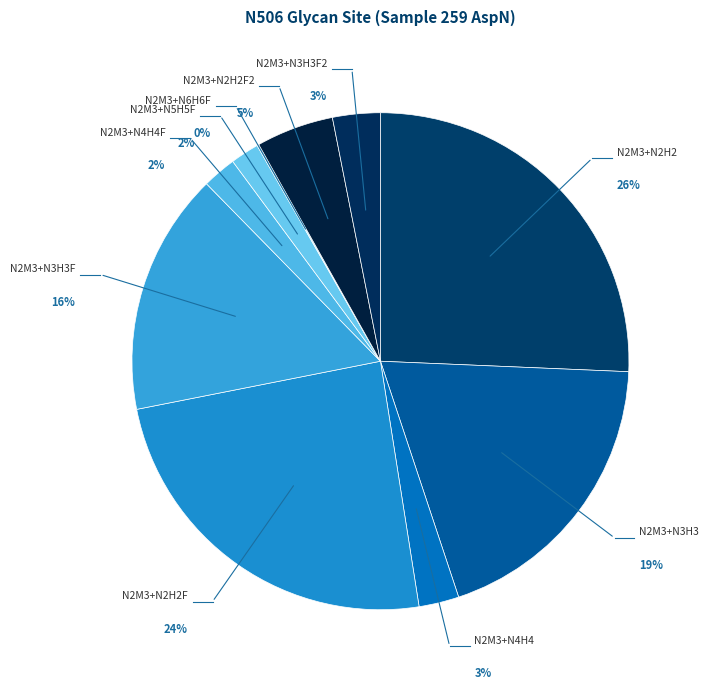

What is the smallest slice in the pie chart?

N2M3+N6H6F